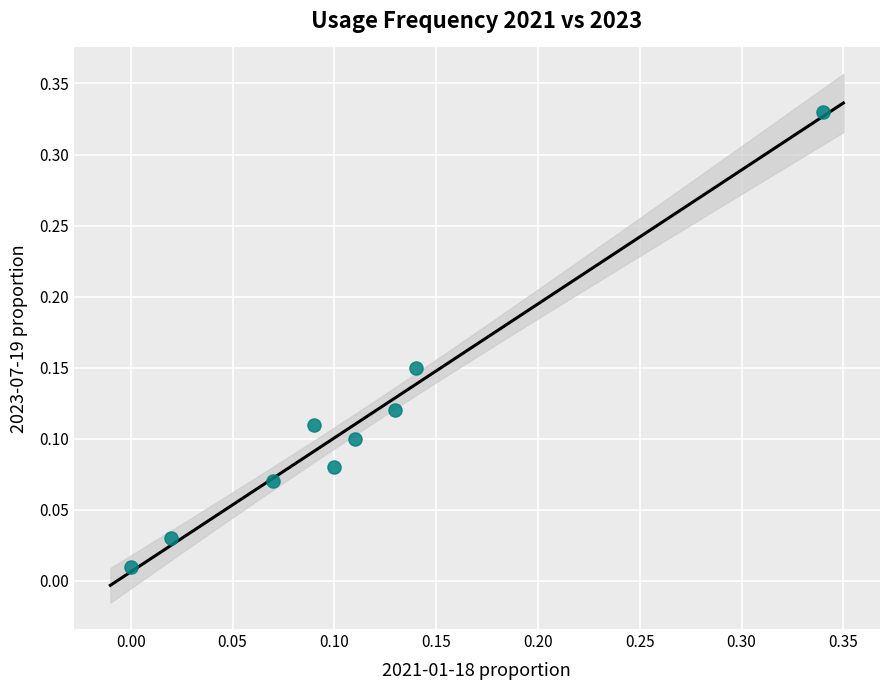

How many data points are displayed?

9